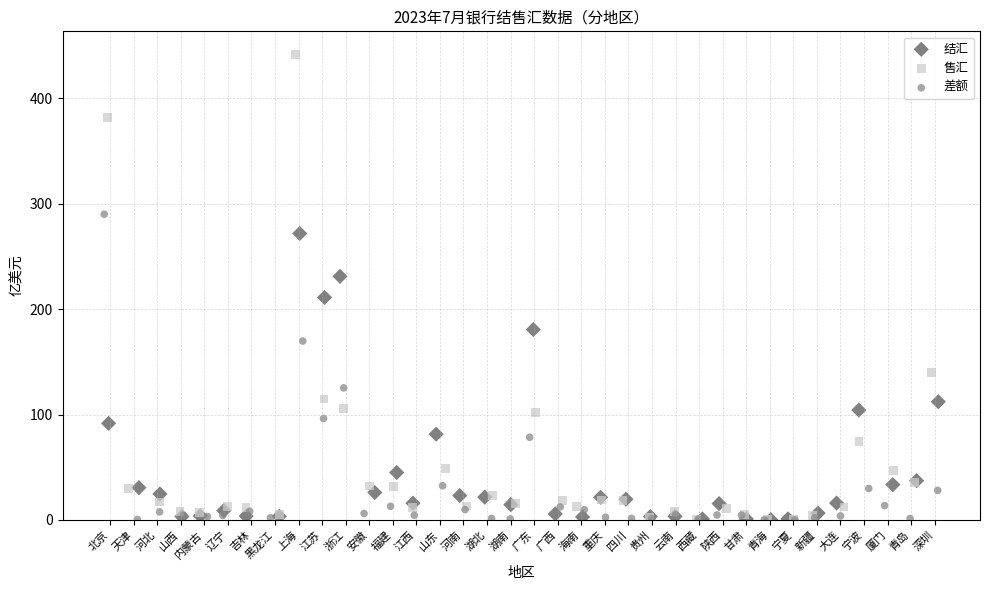

Which series has the largest Y range (max minus min)?

售汇